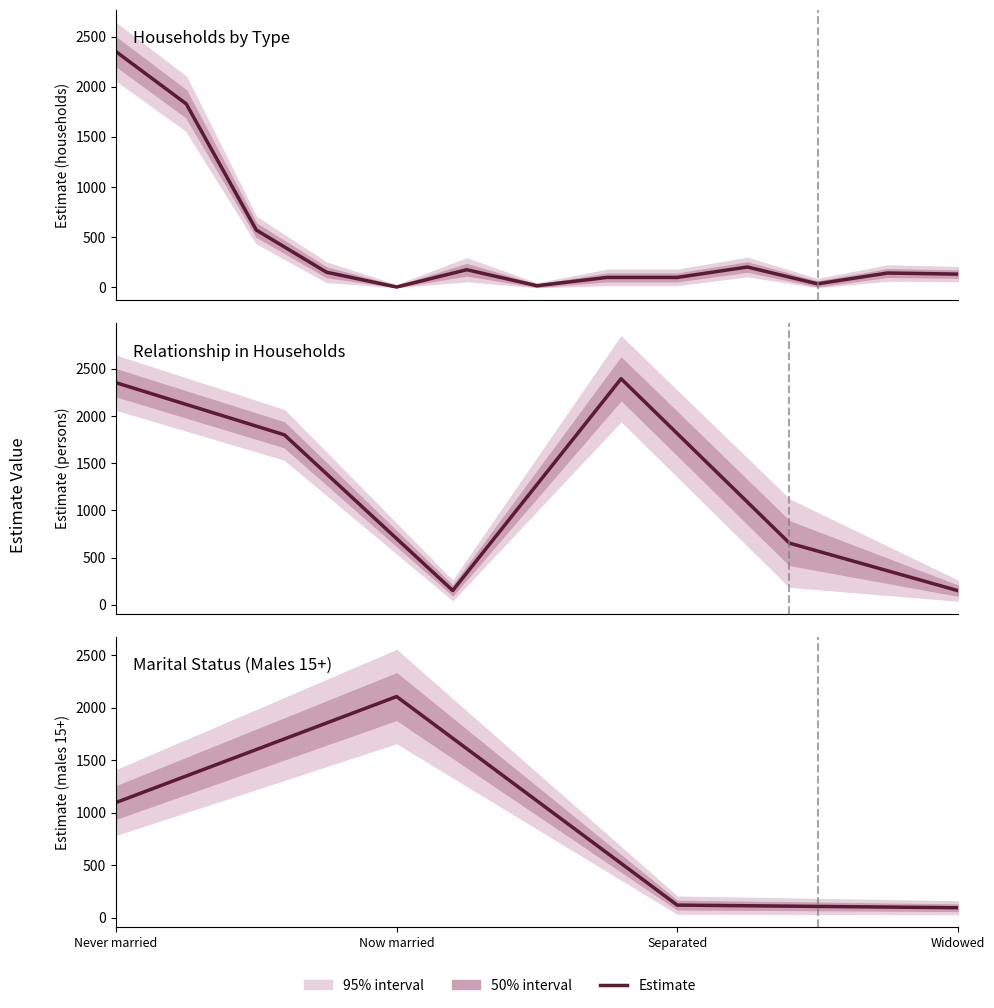

What is the label of the 2nd point from the right?

Separated